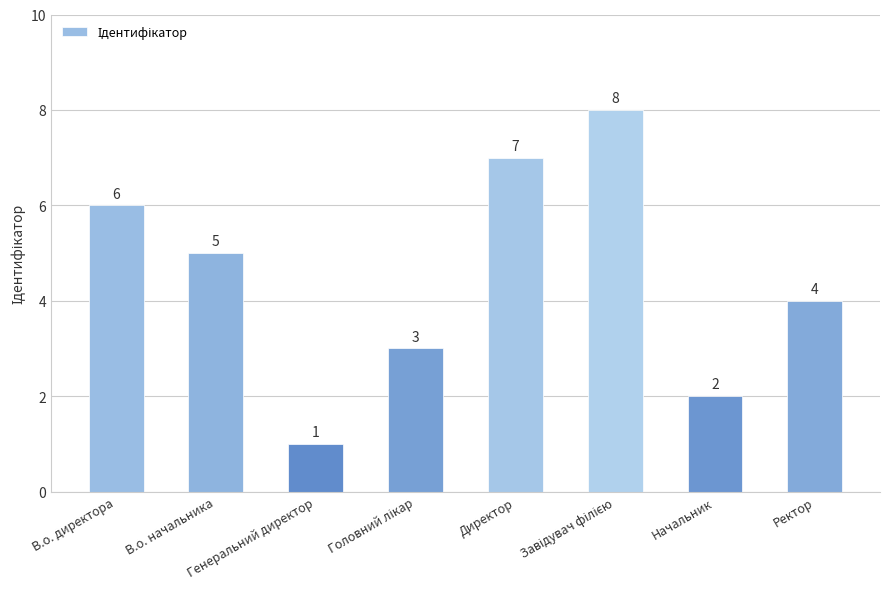

What is the difference between the maximum and second lowest values?

6